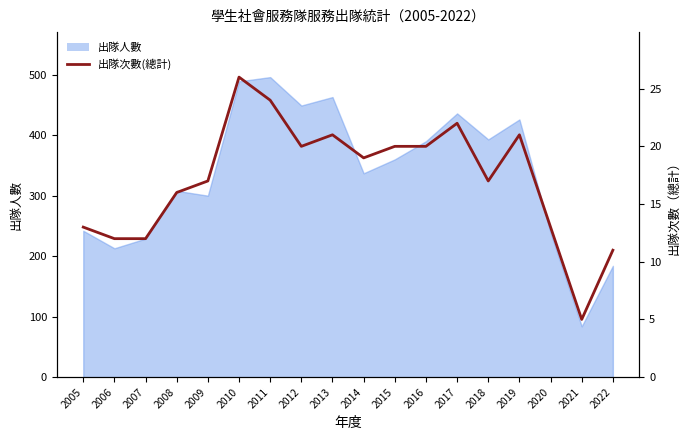

What is the minimum value shown in the chart?

5